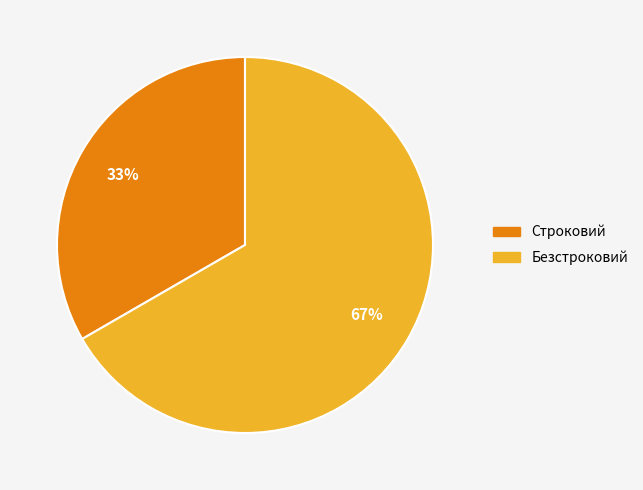

How many slices are in this pie chart?

2